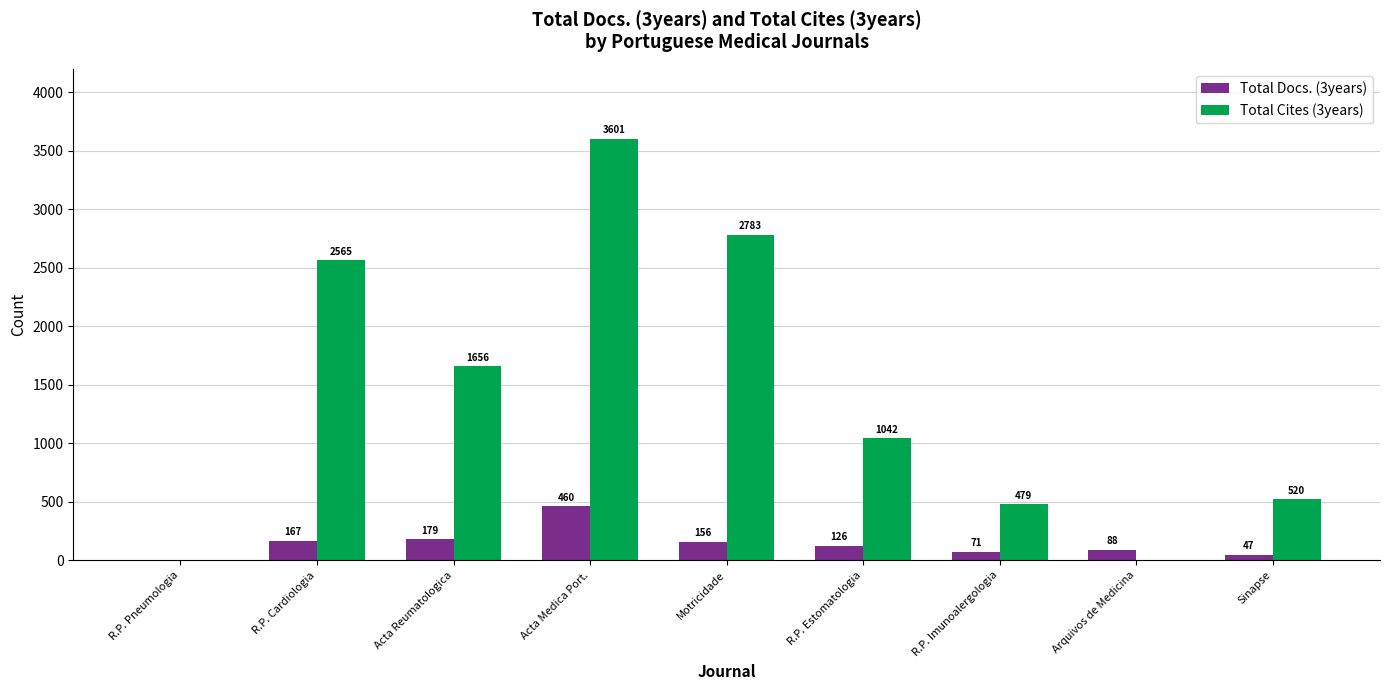

Which series has the largest range (max minus min)?

Total Cites (3years)